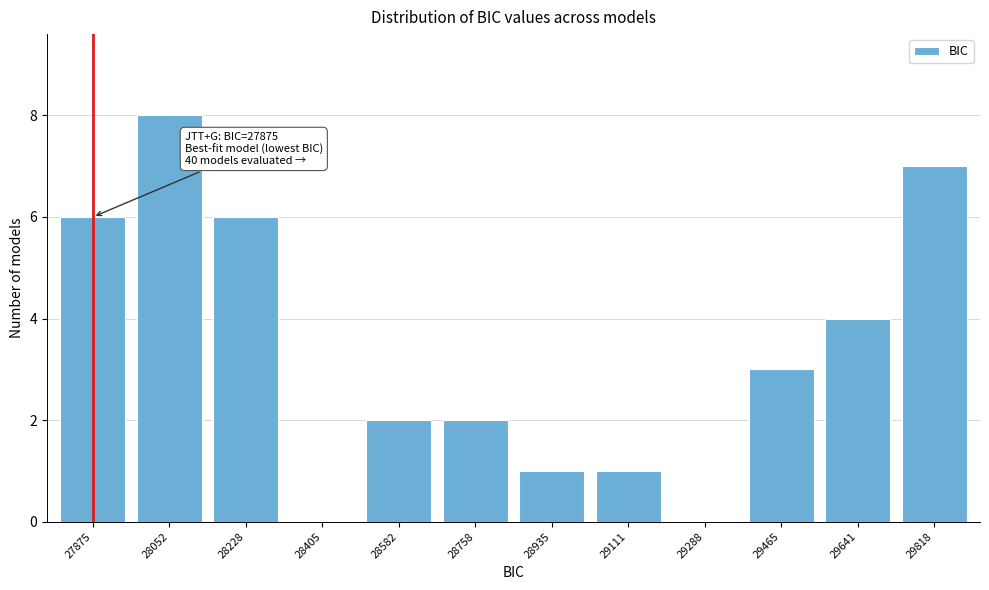

Reading left to right, extract all data points from this chart.

27875=6	28052=8	28228=6	28405=0	28582=2	28758=2	28935=1	29111=1	29288=0	29465=3	29641=4	29818=7